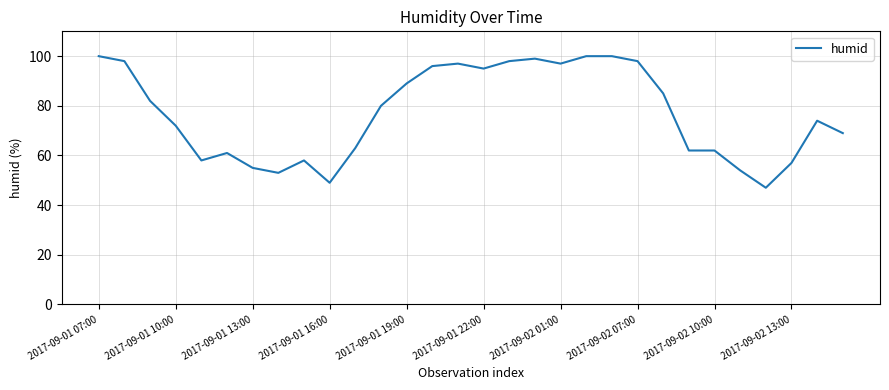

What is the difference between the maximum and minimum values?

53